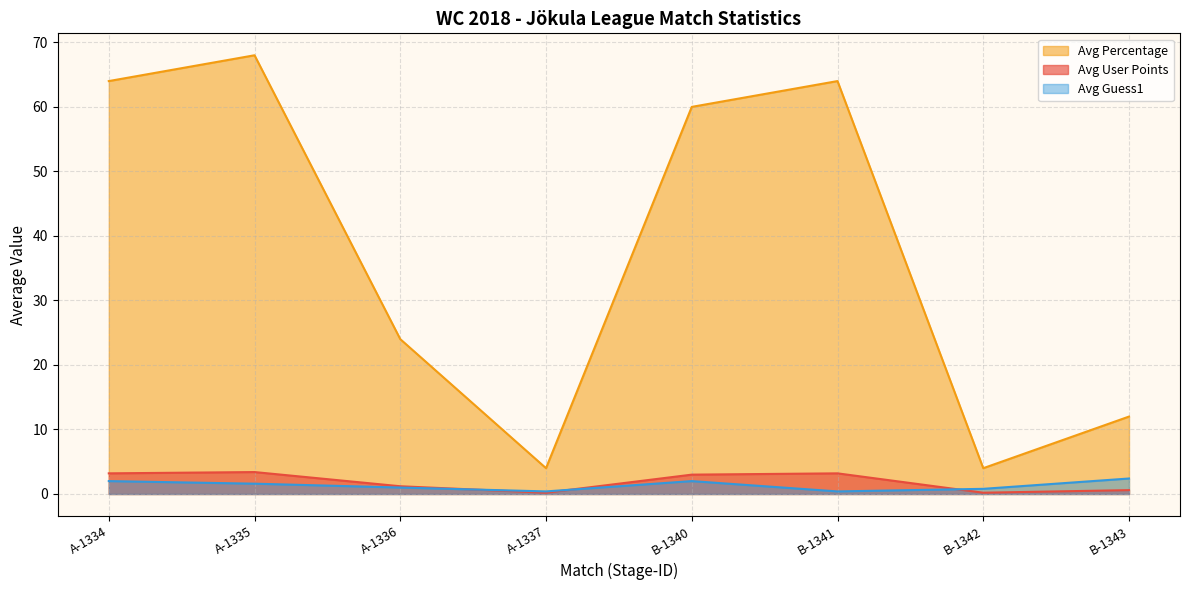

What is the difference between the maximum and minimum values in the Avg Guess1 series?

2.0